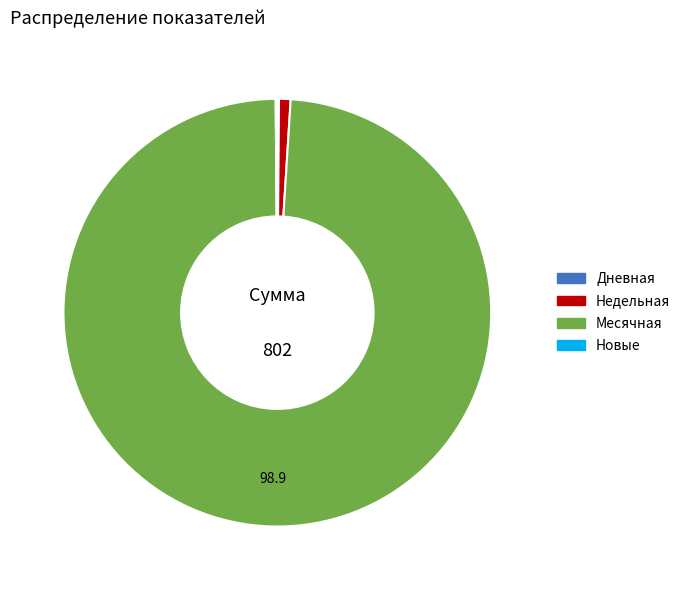

Does any single category account for the majority?

Yes